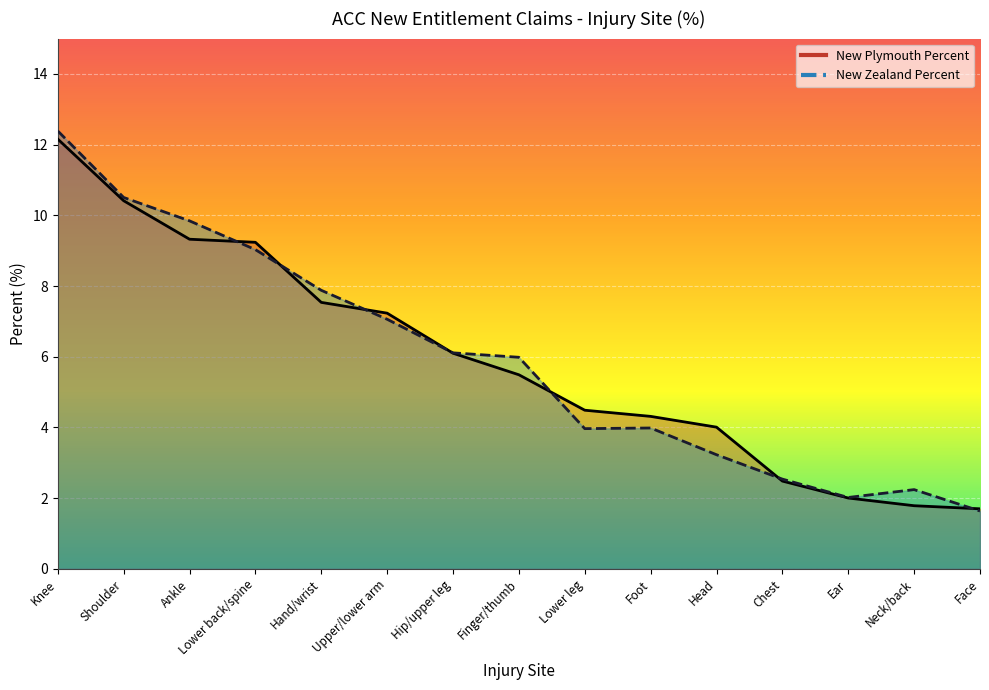

What is the spread (max minus min) of values at Face?

0.1